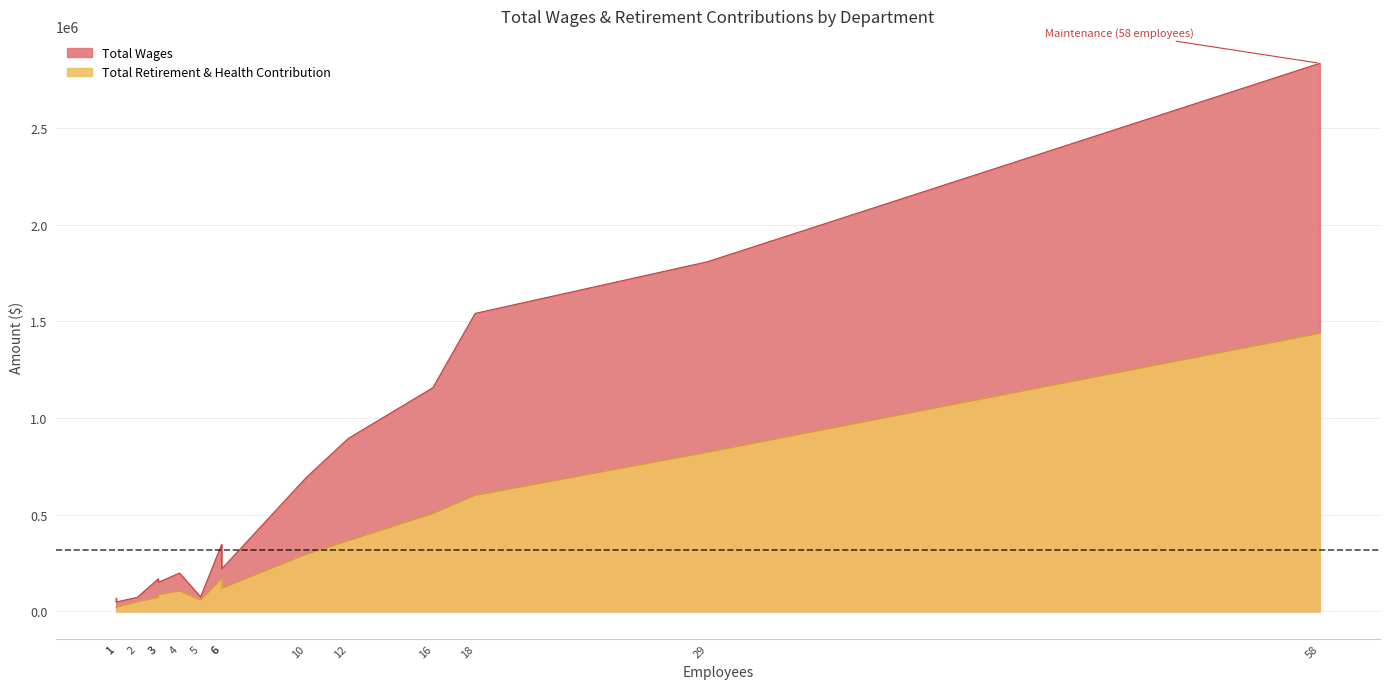

Between Maintenance and Engineering, which is larger?

Maintenance